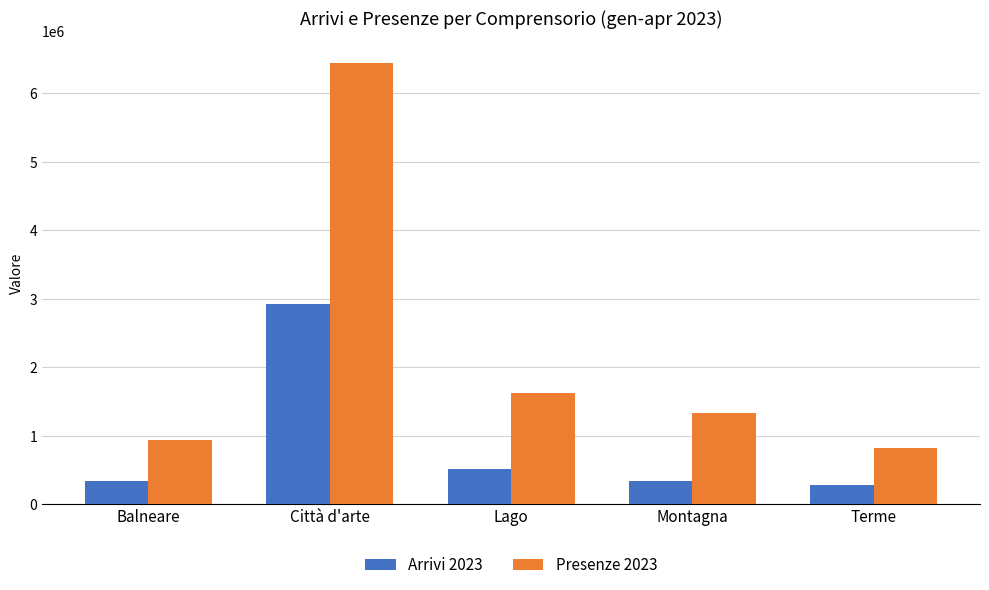

Between Balneare and Lago, which series saw the biggest shift?

Presenze 2023